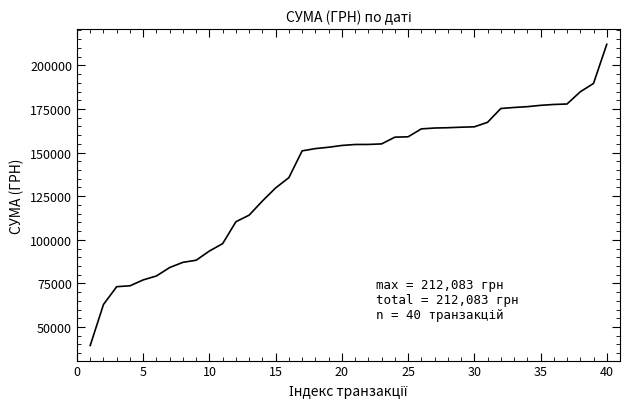

Does the chart display data point markers on the line(s)?

No